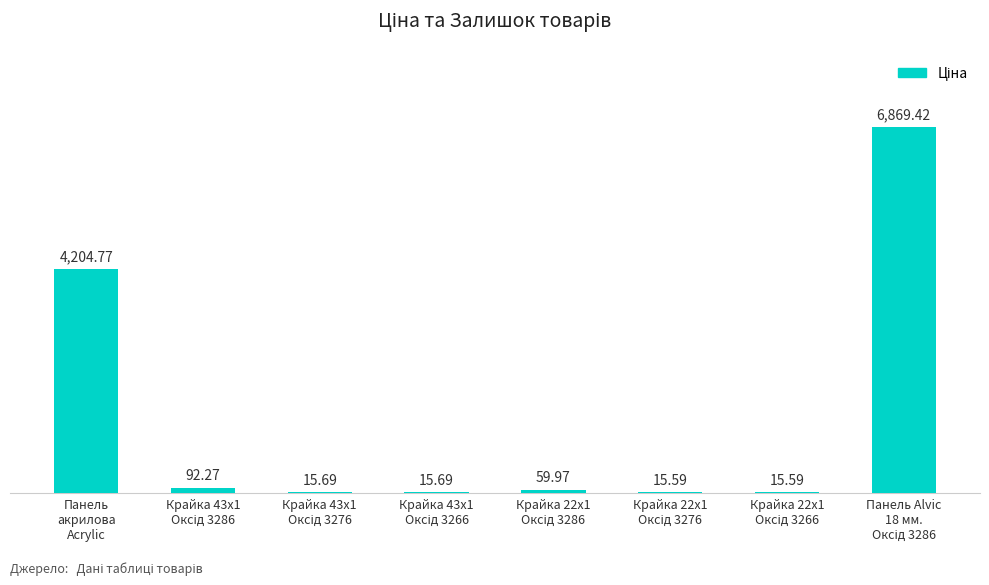

What is the sum of all values?

11289.0